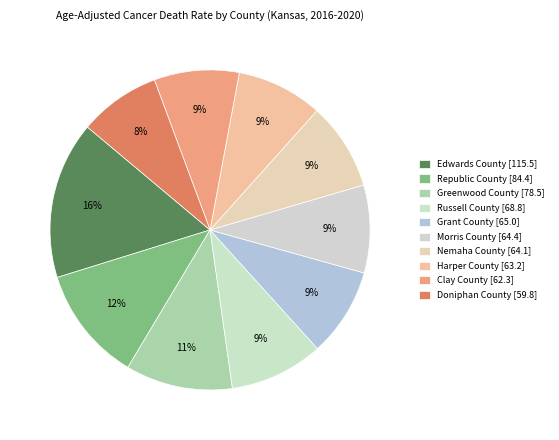

To the nearest percent, what is the difference between the largest and smallest slice percentages?

8%